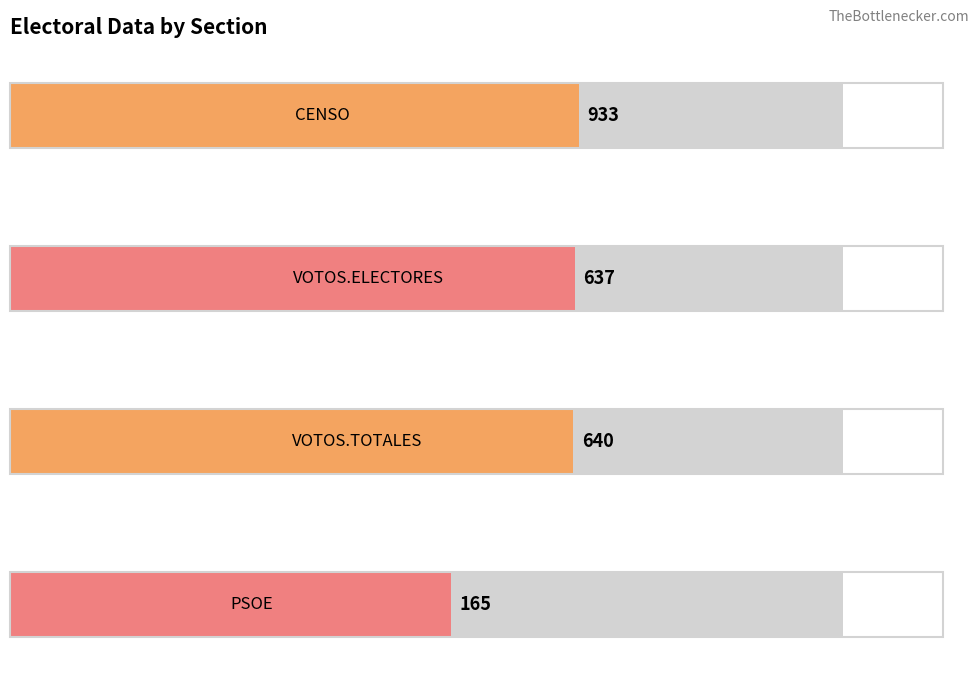

What is the difference between the maximum and minimum values in the VOTOS.TOTALES series?

541